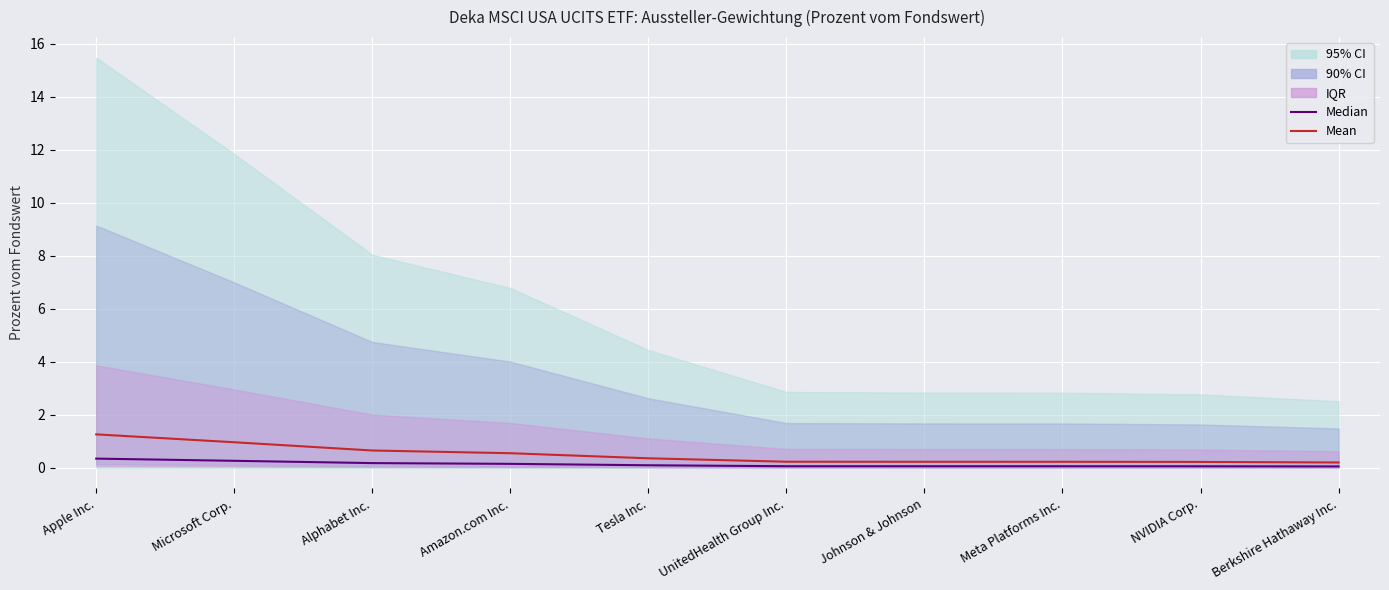

Which series has the widest spread of values?

Mean